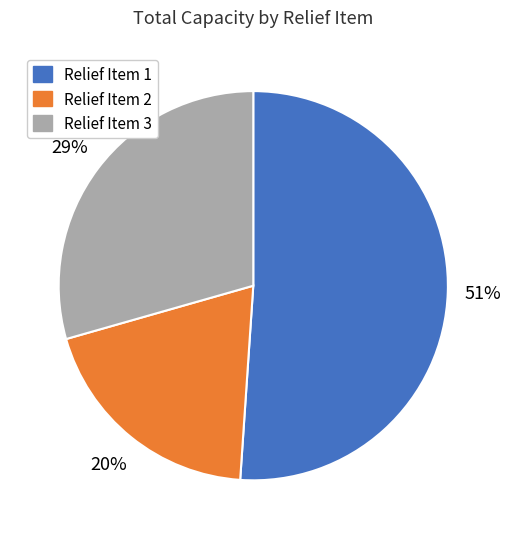

To the nearest percent, what portion does Relief Item 3 represent?

29%